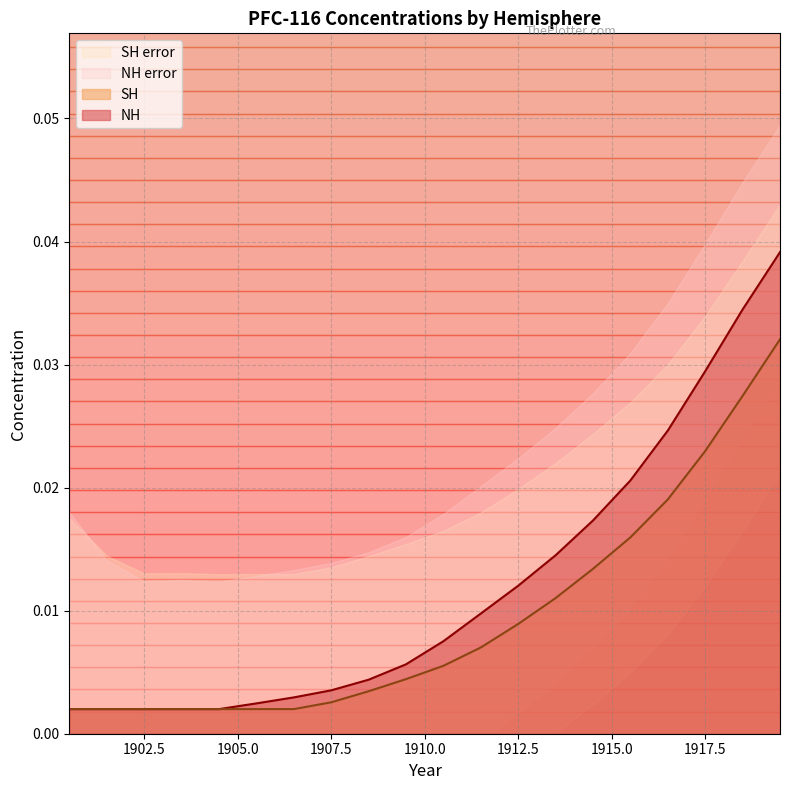

True or false: SH and NH cross at least once.

False